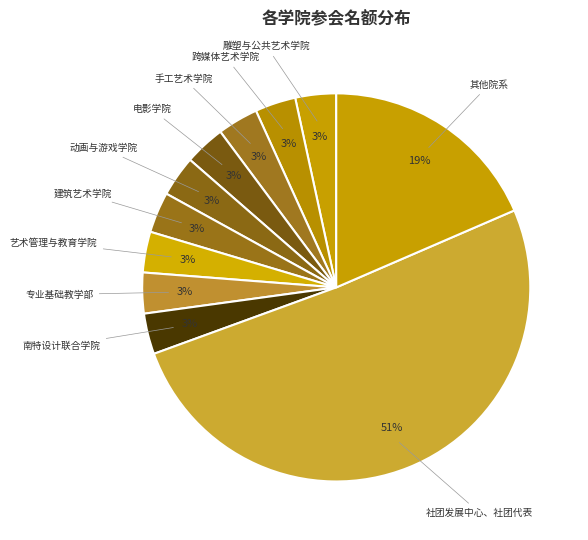

Count the number of slices in the pie.

11